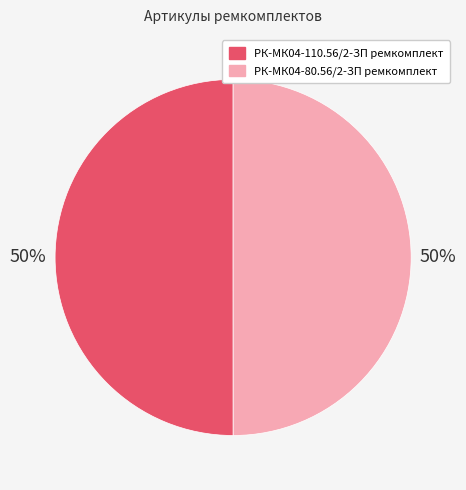

Is the sum of РК-МК04-110.56/2-ЗП ремкомплект and РК-МК04-80.56/2-ЗП ремкомплект greater than half?

Yes